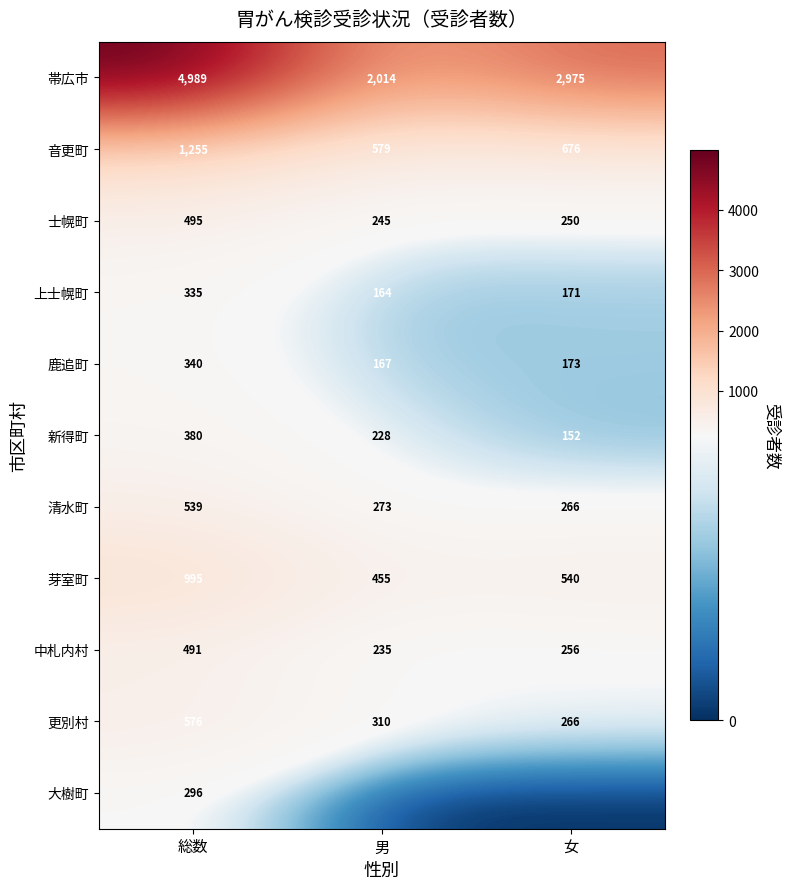

What is the spread (max minus min) of values at 総数?

4693